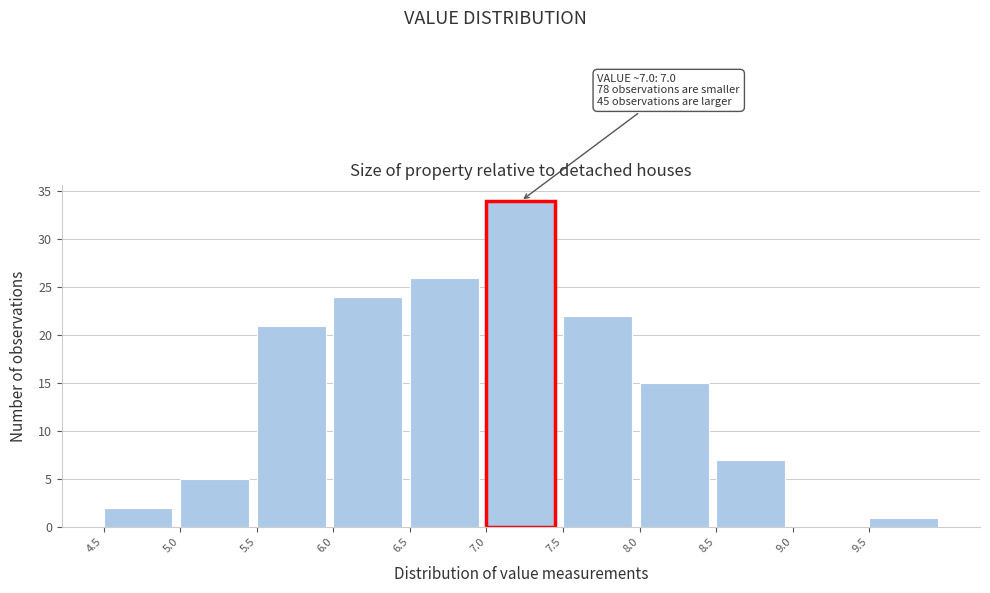

Which range on the x-axis has the tallest bar?

7.0 to 7.5